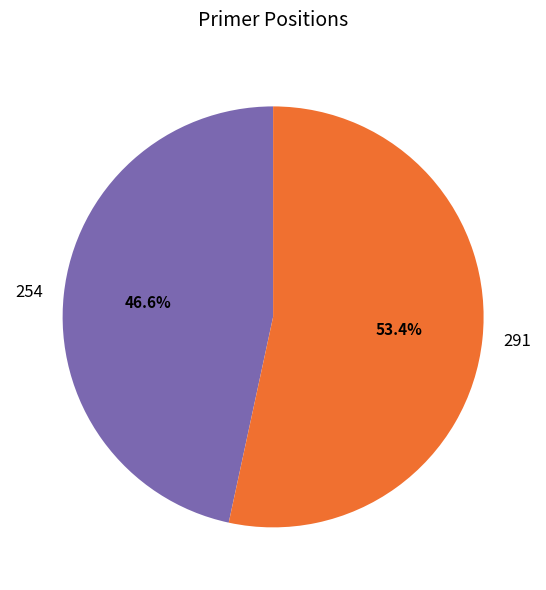

Which slice is the smallest?

254